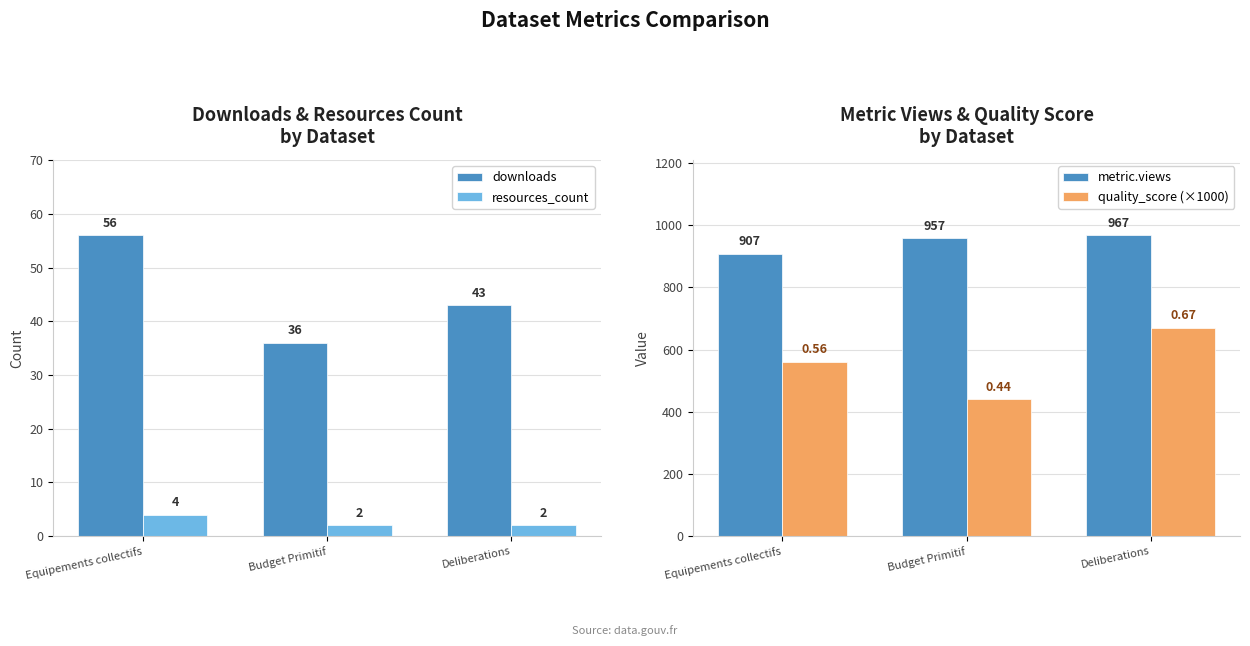

What are all the series names shown in the legend?

downloads, resources_count, metric.views, quality_score (×1000)